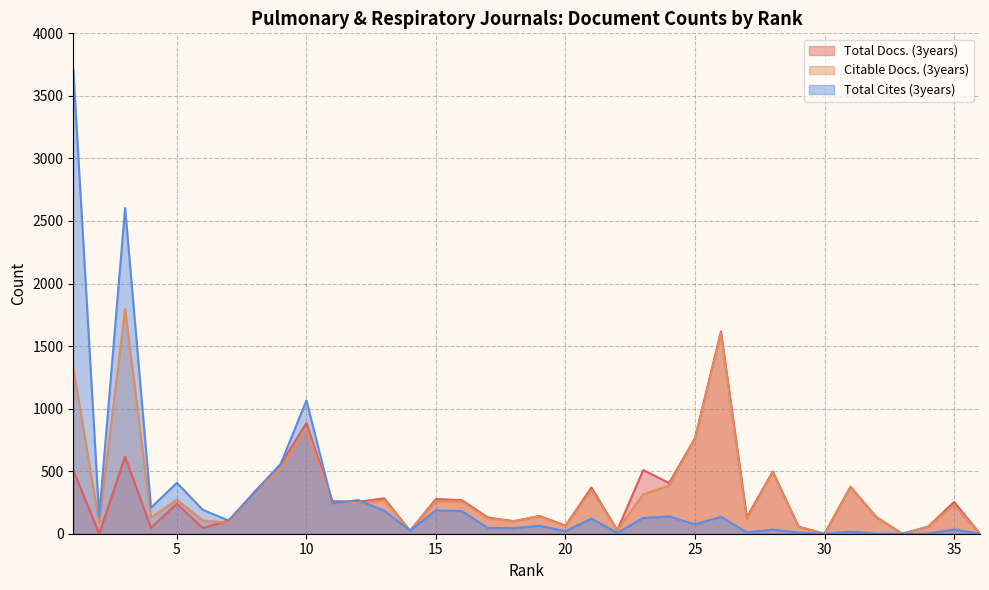

How many categories are shown in the chart?

36